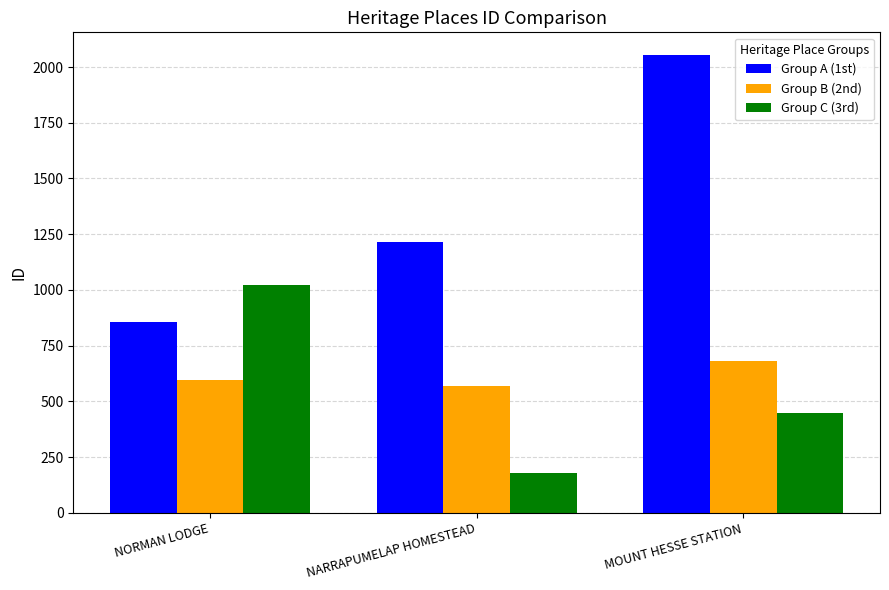

What value does the Group A (1st) series have at MOUNT HESSE STATION, to the nearest 10?

2050